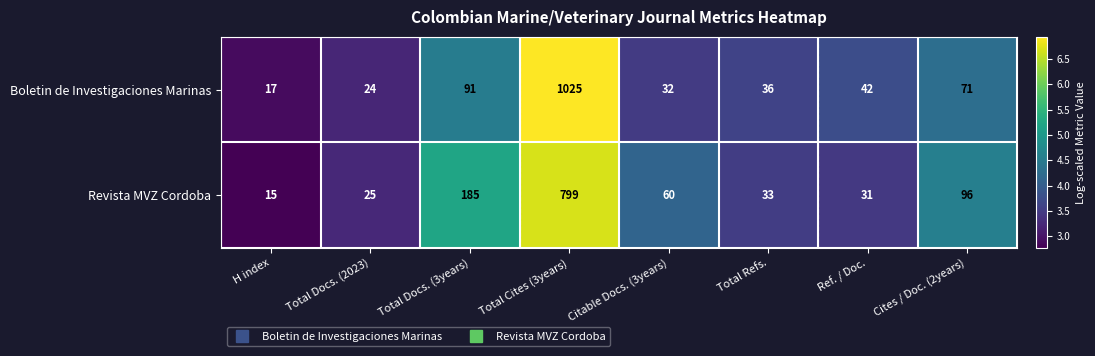

The Revista MVZ Cordoba series shows 25 at Cites / Doc. (2years). True or false?

False